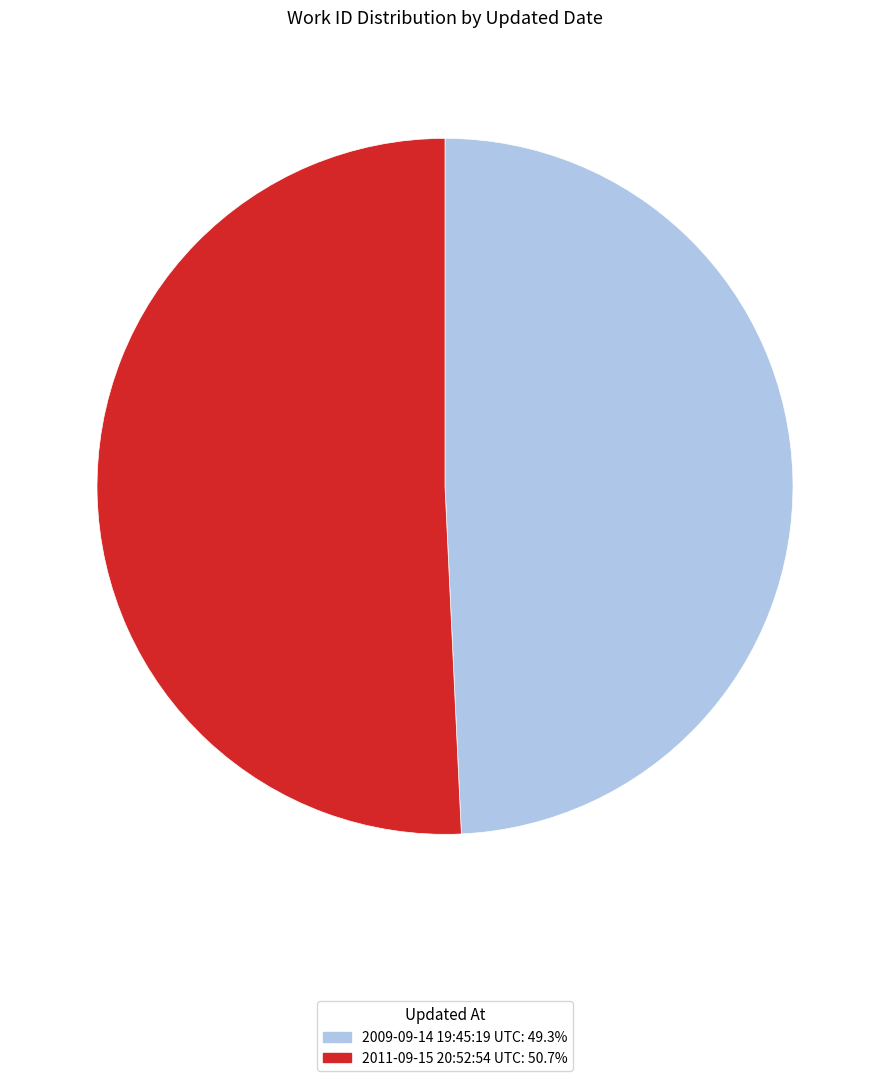

Approximately how many times larger is the value at 2009-09-14 19:45:19 UTC: 49.3% compared to 2011-09-15 20:52:54 UTC: 50.7%?

1.0